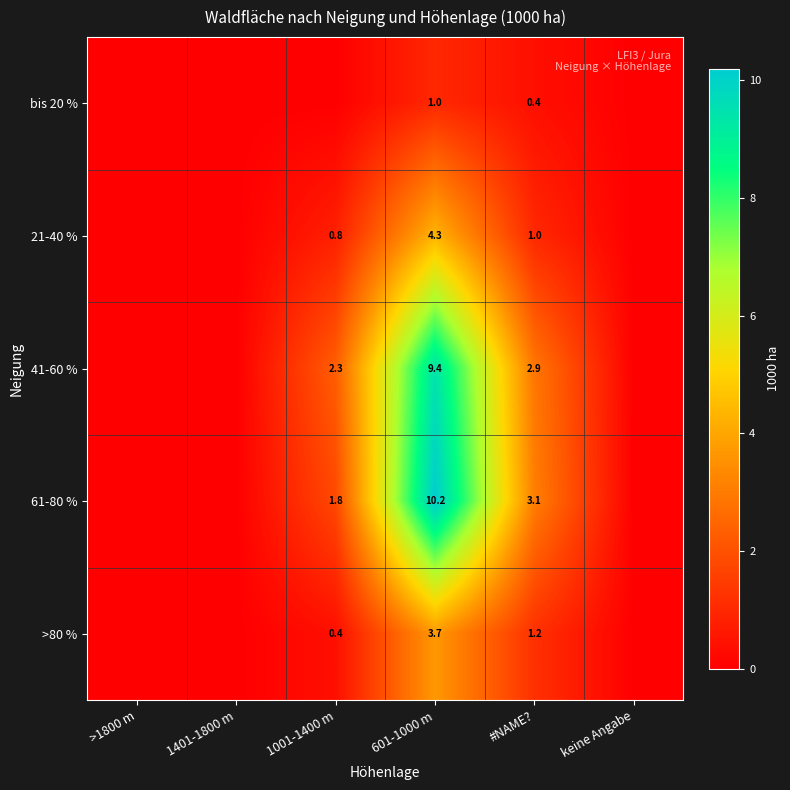

Count the number of data series in this chart.

5